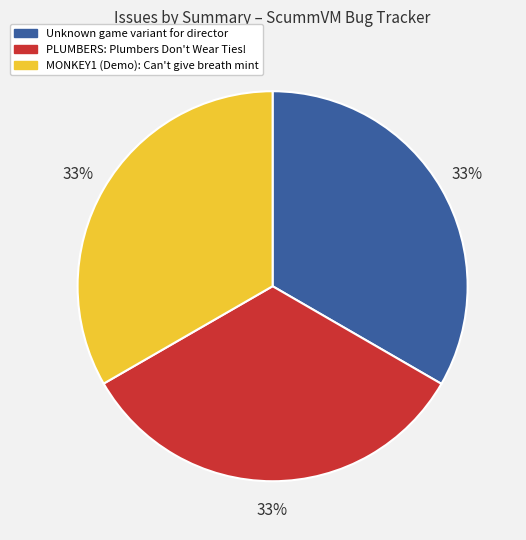

Approximately how many times larger is the value at Unknown game variant for director compared to PLUMBERS: Plumbers Don't Wear Ties!?

1.0